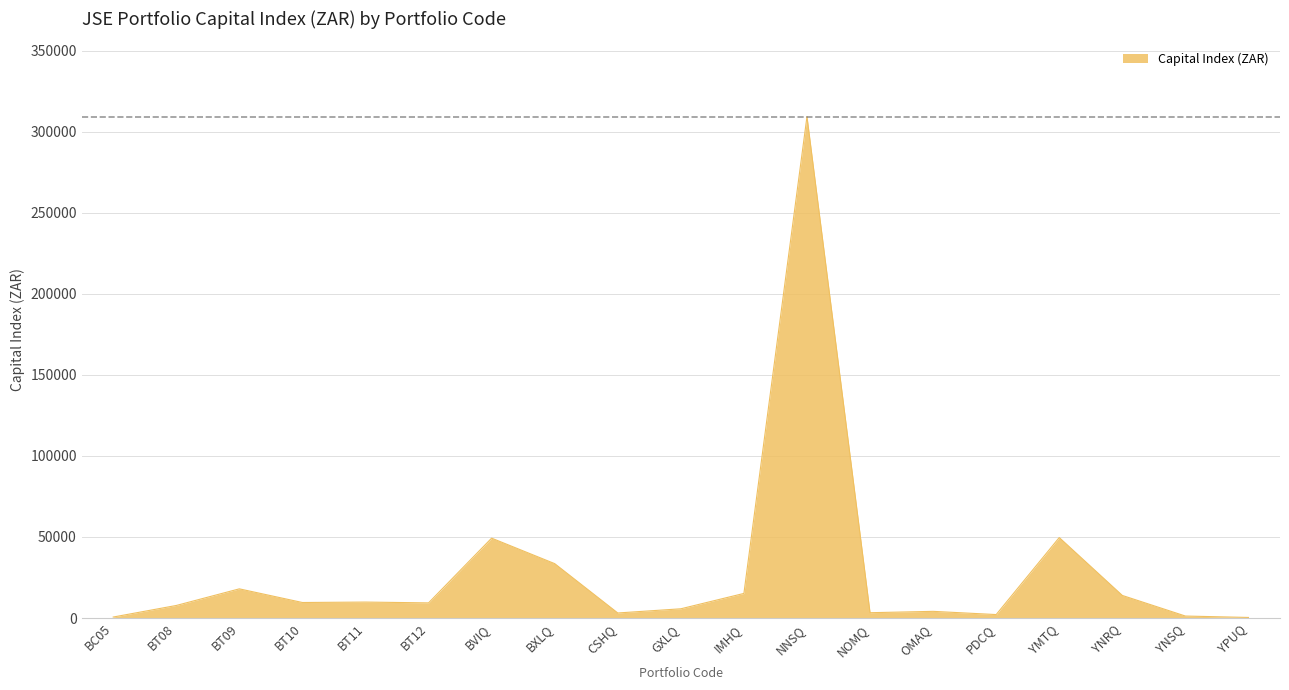

Where is the data nearest to the value 154829?

YMTQ